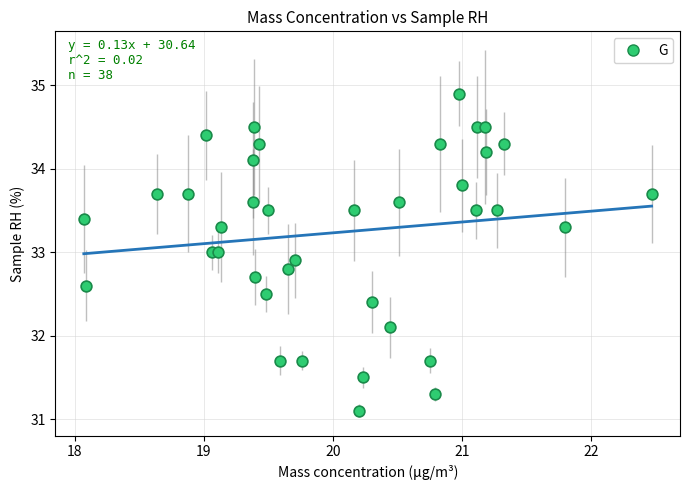

What is the range of Y values (max minus min)?

3.8